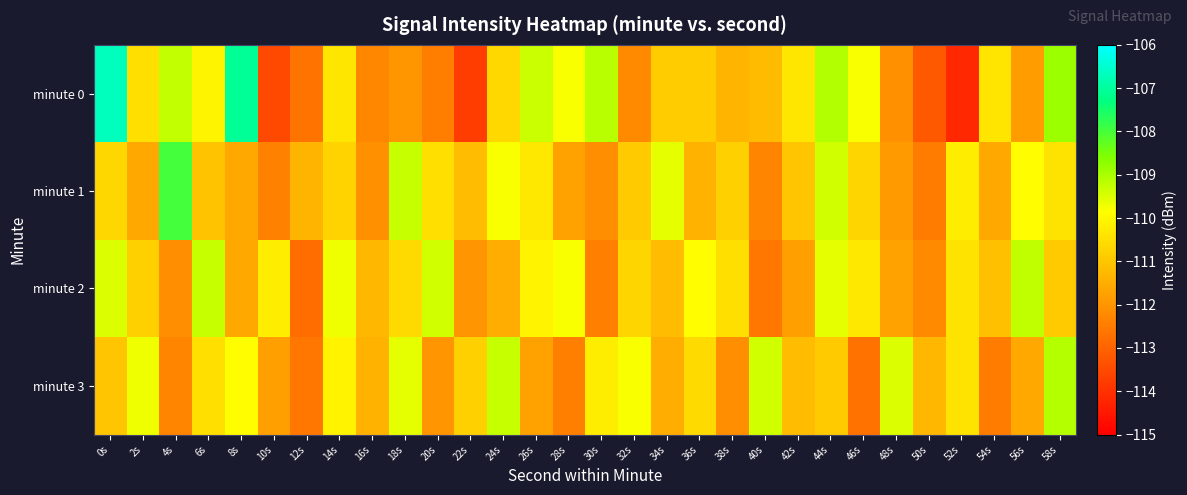

Reading left to right, what are all the values shown in this chart?

minute 0: 0s=-106.7	2s=-110.5	4s=-109.2	6s=-110.1	8s=-107.1	10s=-113.5	12s=-112.6	14s=-110.4	16s=-112.3	18s=-112.0	20s=-112.5	22s=-113.7	24s=-110.6	26s=-109.3	28s=-109.8	30s=-109.1	32s=-112.2	34s=-110.9	36s=-110.9	38s=-111.4	40s=-111.2	42s=-110.3	44s=-109.1	46s=-109.8	48s=-112.1	50s=-113.2	52s=-114.2	54s=-110.4	56s=-111.8	58s=-108.9
minute 1: 0s=-110.7	2s=-111.6	4s=-108.0	6s=-111.1	8s=-111.6	10s=-112.4	12s=-111.3	14s=-110.7	16s=-112.1	18s=-109.3	20s=-110.5	22s=-111.2	24s=-109.8	26s=-110.3	28s=-111.7	30s=-112.1	32s=-110.9	34s=-109.6	36s=-111.4	38s=-110.8	40s=-112.3	42s=-111.0	44s=-109.4	46s=-110.7	48s=-111.9	50s=-112.5	52s=-110.2	54s=-111.6	56s=-109.9	58s=-110.4
minute 2: 0s=-109.5	2s=-110.8	4s=-112.1	6s=-109.3	8s=-111.6	10s=-110.2	12s=-112.8	14s=-109.7	16s=-111.3	18s=-110.6	20s=-109.4	22s=-112.0	24s=-111.5	26s=-110.1	28s=-109.8	30s=-112.4	32s=-110.7	34s=-111.2	36s=-109.9	38s=-110.5	40s=-112.6	42s=-111.8	44s=-109.6	46s=-110.3	48s=-111.7	50s=-112.2	52s=-110.4	54s=-111.1	56s=-109.2	58s=-110.9
minute 3: 0s=-111.0	2s=-109.7	4s=-112.3	6s=-110.5	8s=-109.9	10s=-111.8	12s=-112.6	14s=-110.1	16s=-111.4	18s=-109.6	20s=-112.0	22s=-110.8	24s=-109.3	26s=-111.7	28s=-112.4	30s=-110.2	32s=-109.8	34s=-111.5	36s=-110.6	38s=-112.1	40s=-109.4	42s=-111.2	44s=-110.9	46s=-112.7	48s=-109.5	50s=-111.3	52s=-110.4	54s=-112.5	56s=-111.6	58s=-109.1